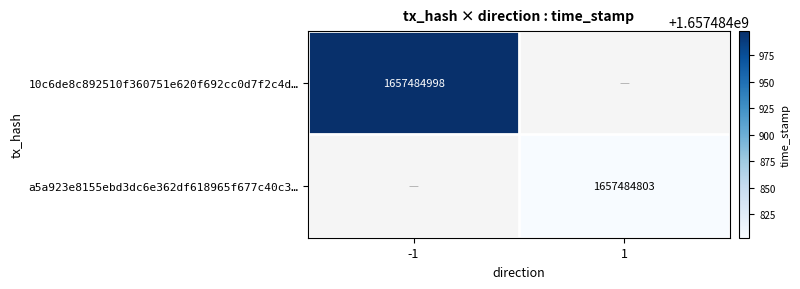

Reading left to right, list all the values displayed in this chart.

10c6de8c892510f360751e620f692cc0d7f2c4d: -1	1657484998
a5a923e8155ebd3dc6e362df618965f677c40c3: 1	1657484803